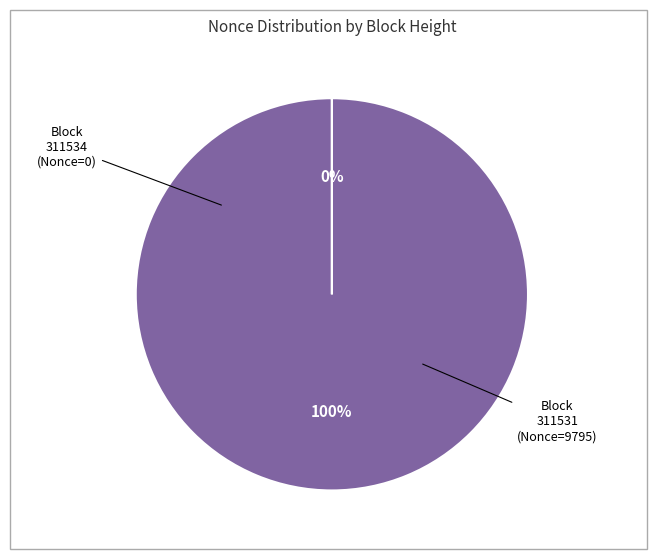

How many segments does this pie chart have?

2